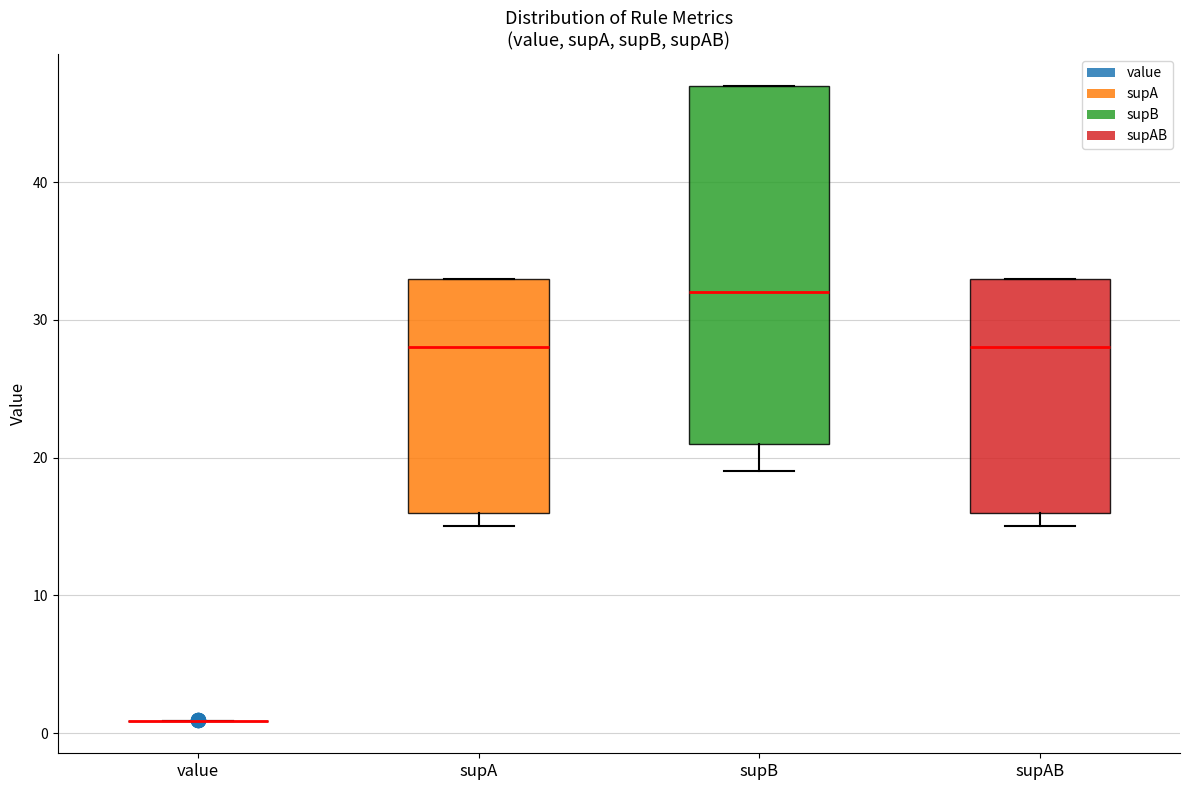

Reading left to right, transcribe this box plot: for each box, give where its median line is, the range the box spans, and where its two whiskers end, as read against the y-axis. The values are not printed on the chart, so give them approximately, as read against the axis.

value: box collapsed to a line at 1, whiskers 1 to 1
supA: median 28, box 16 to 33, whiskers 15 to 33
supB: median 32, box 21 to 47, whiskers 19 to 47
supAB: median 28, box 16 to 33, whiskers 15 to 33